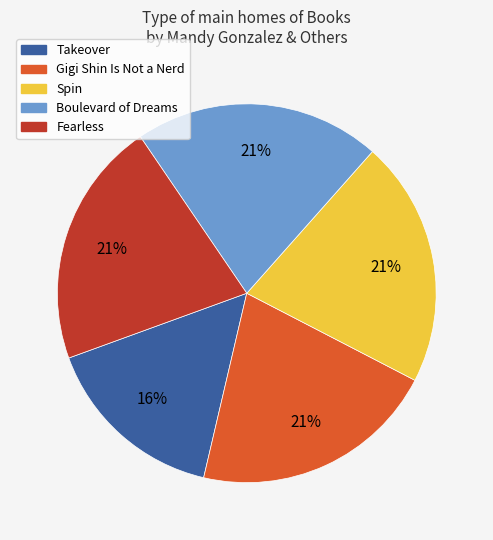

How many segments does this pie chart have?

5